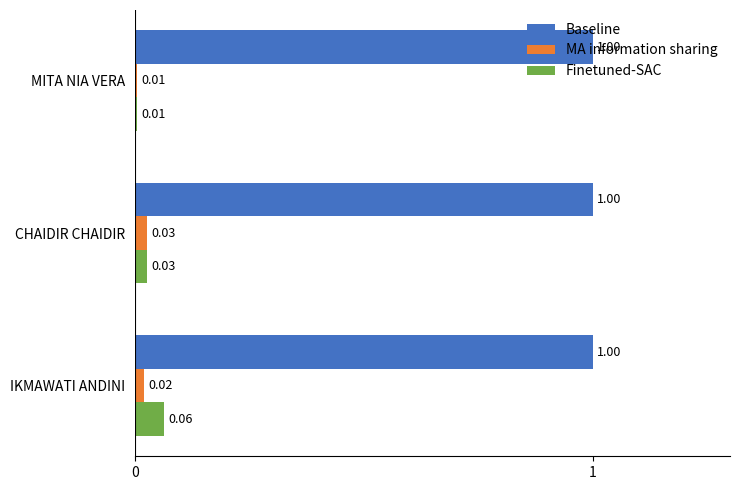

Which series has the largest range (max minus min)?

Finetuned-SAC